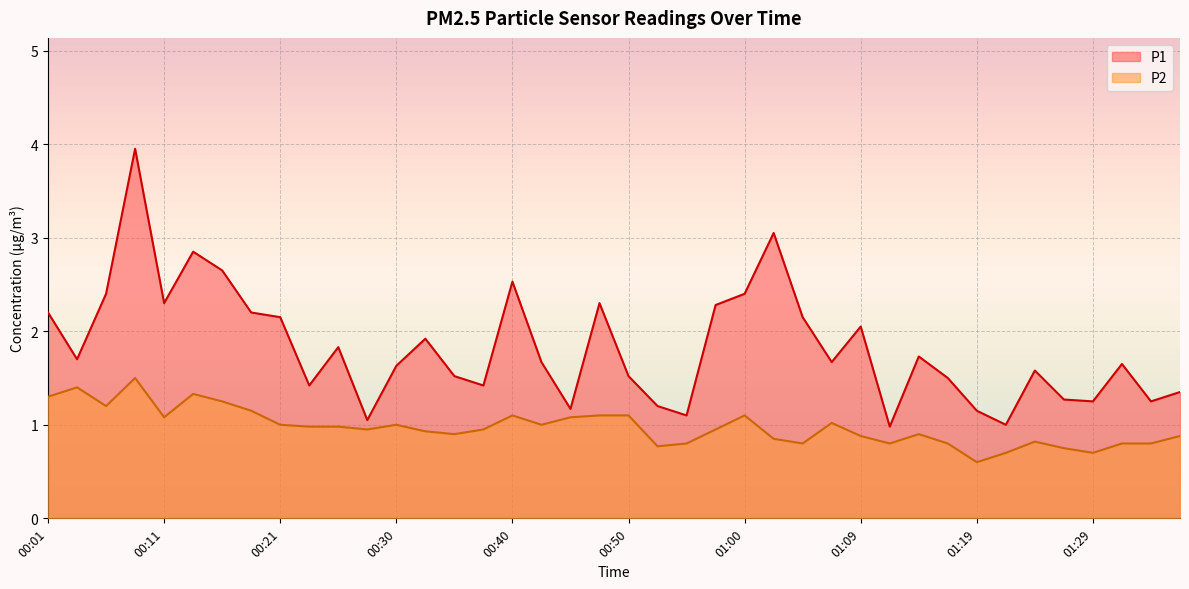

The P2 series shows 0.6 at 00:30. True or false?

False